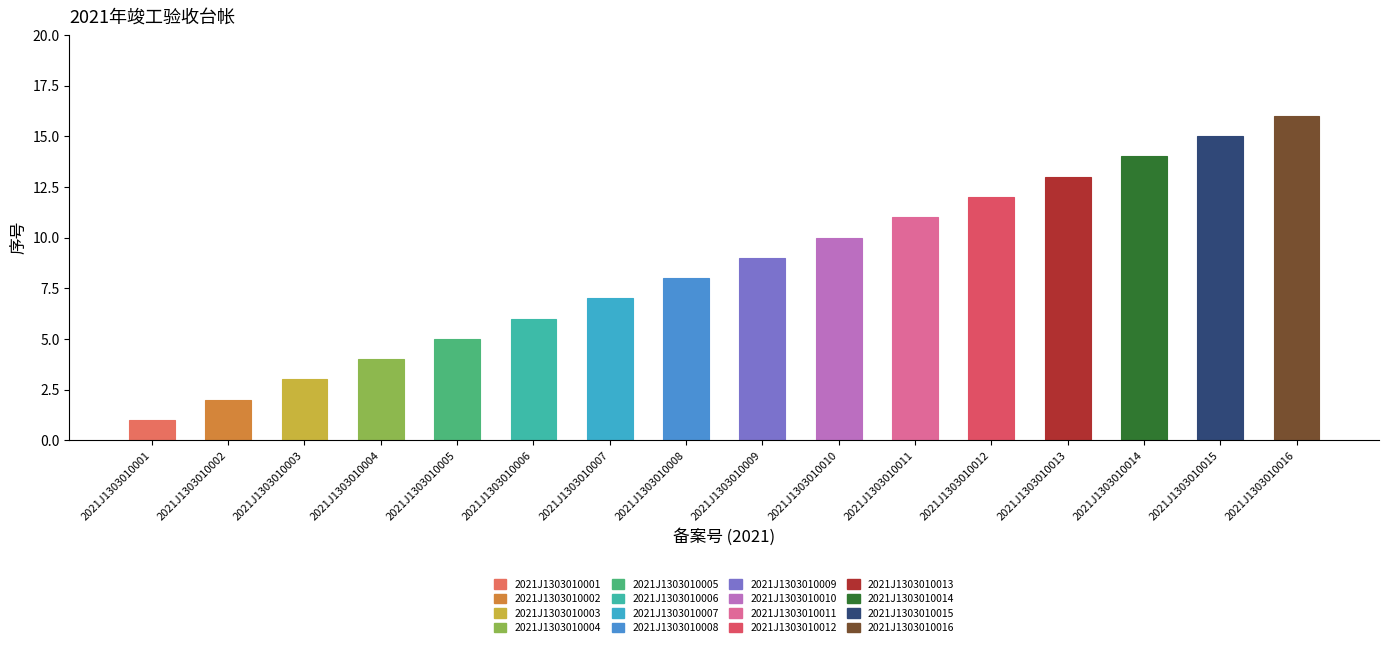

Between 11 and 16, which is larger?

16